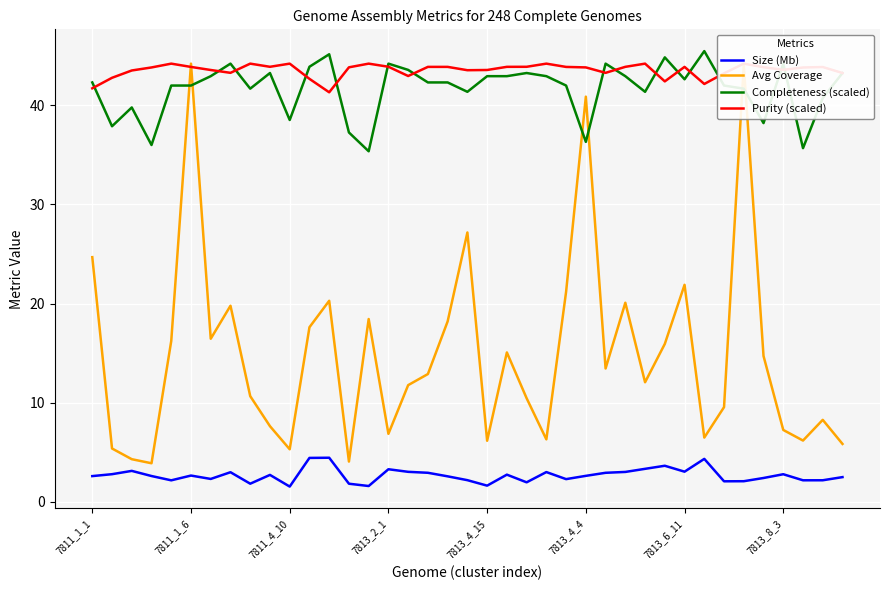

How many series are shown in this chart?

4